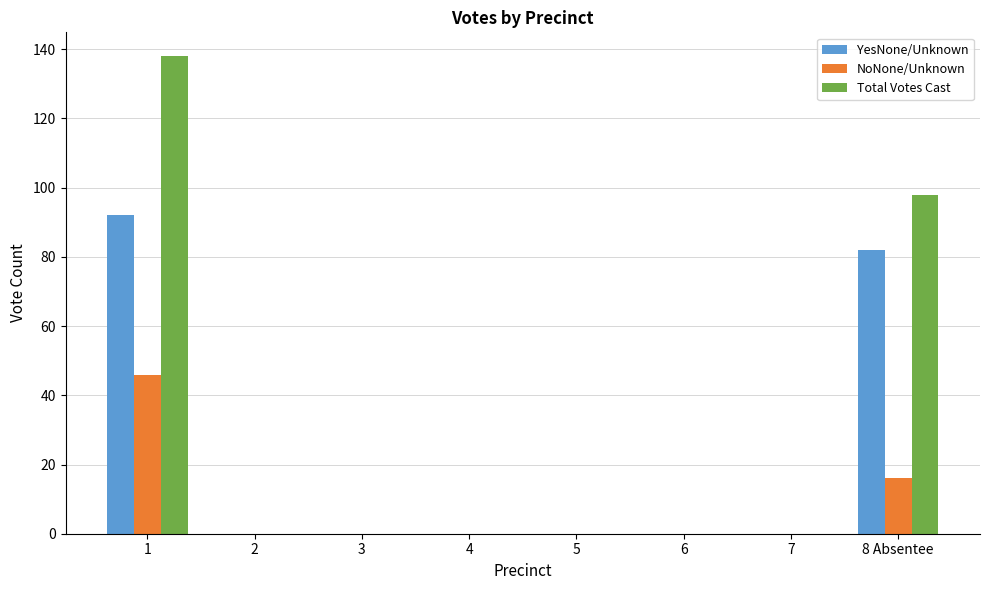

Where is NoNone/Unknown nearest to the value 23?

8 Absentee